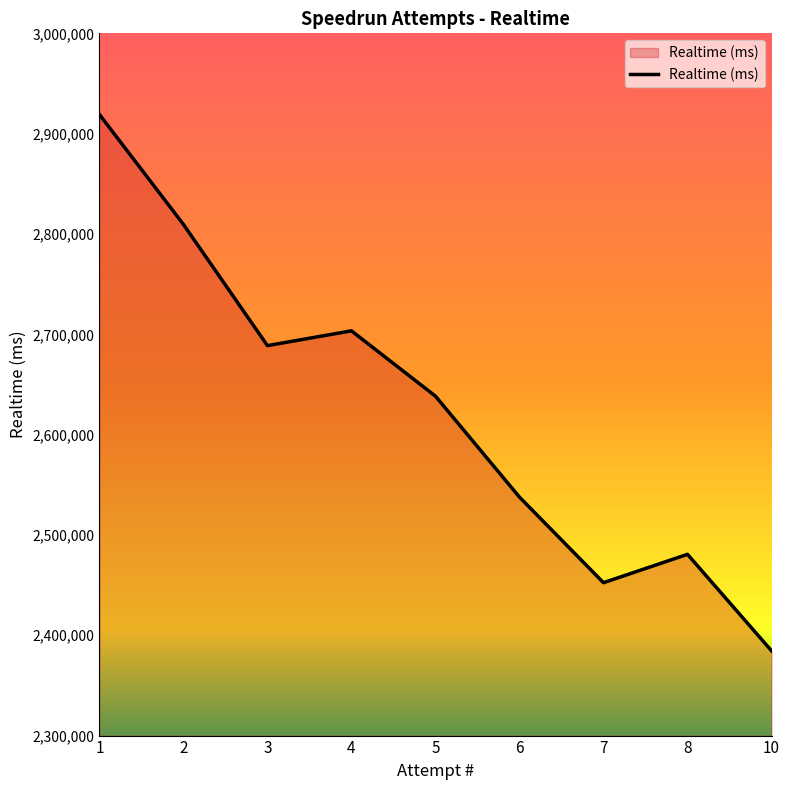

Reading left to right, list all the values displayed in this chart.

1=2919151	2=2809535	3=2688723	4=2703450	5=2638335	6=2537711	7=2452403	8=2480688	10=2384532